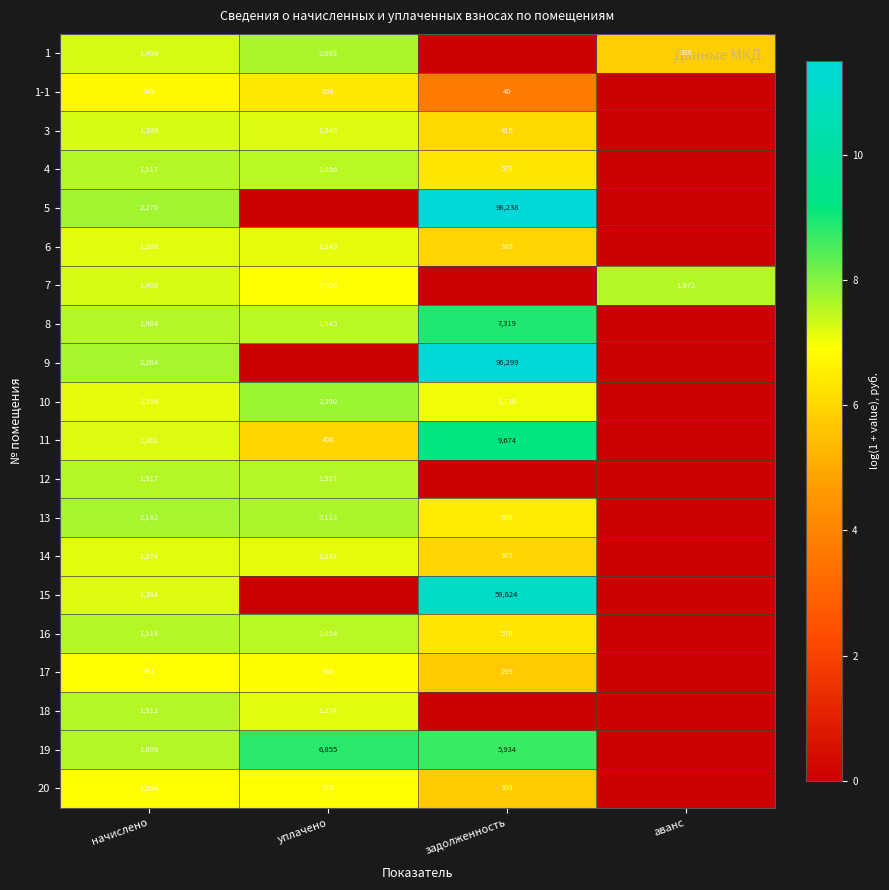

Is the value of 9 at задолженность greater than the value of 4 at уплачено?

Yes